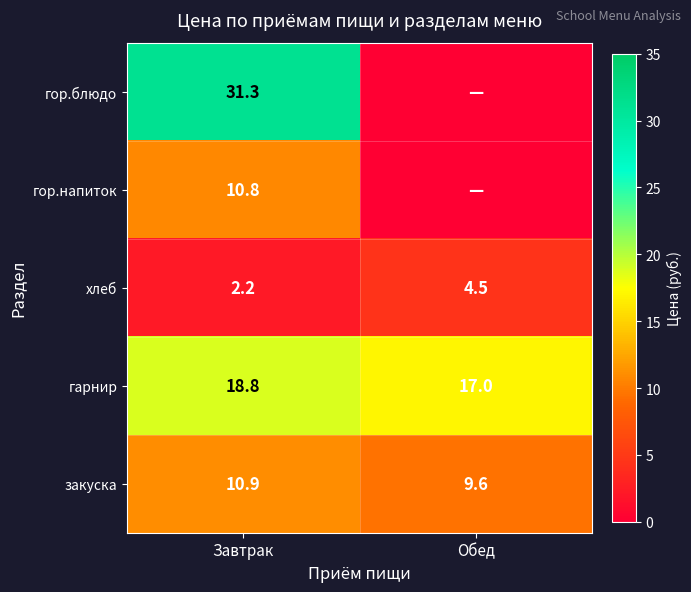

What is the spread (max minus min) of values at Завтрак?

29.1